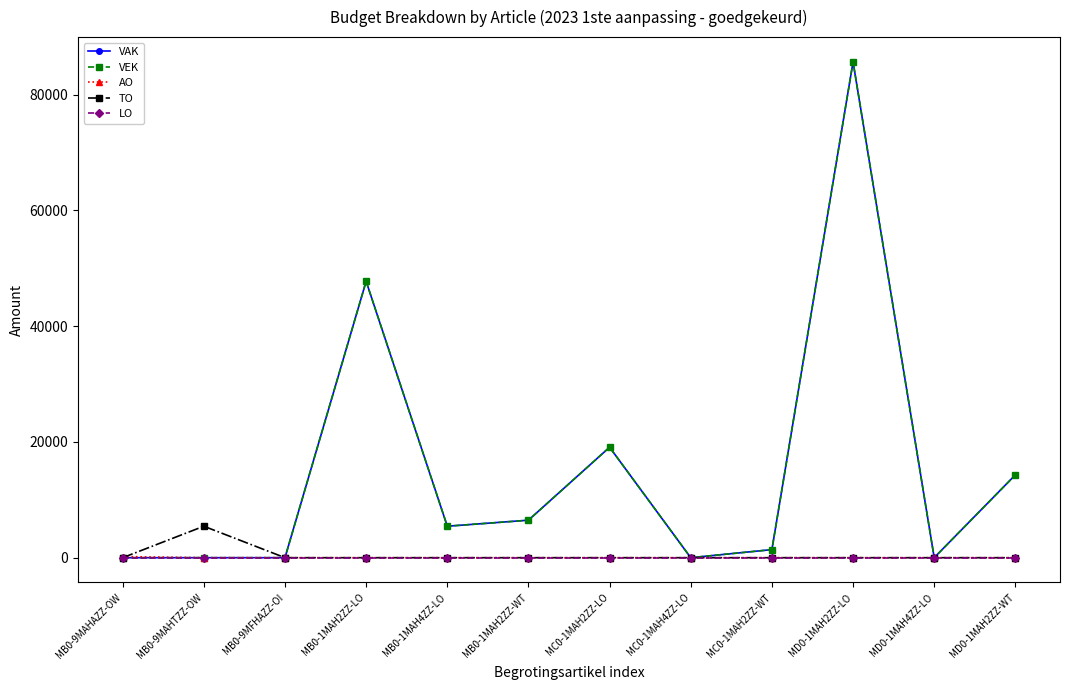

What is the highest value of the AO series?

200